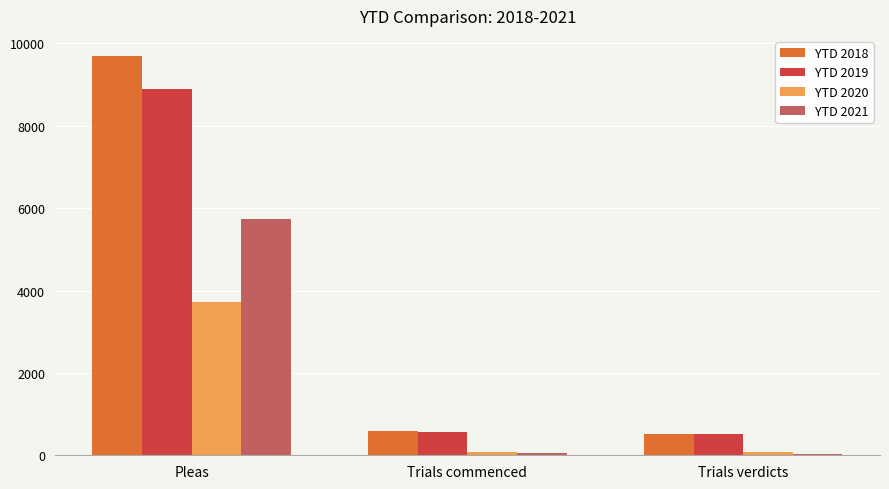

Is the value of YTD 2020 at Trials commenced greater than the value of YTD 2018 at Trials verdicts?

No